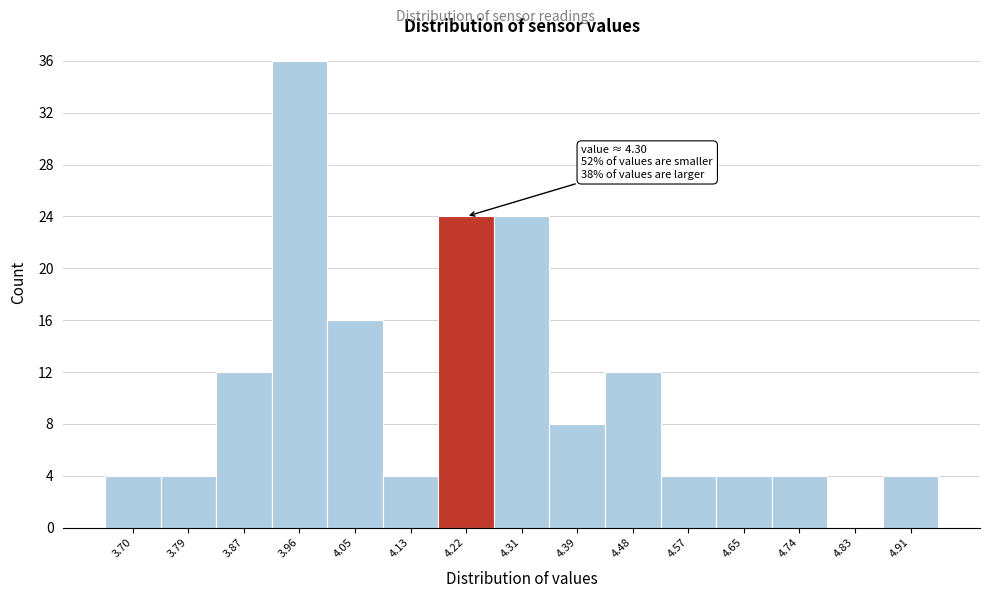

Reading left to right, extract all data points from this chart.

3.70=4	3.79=4	3.87=12	3.96=36	4.05=16	4.13=4	4.22=24	4.31=24	4.39=8	4.48=12	4.57=4	4.65=4	4.74=4	4.83=0	4.91=4